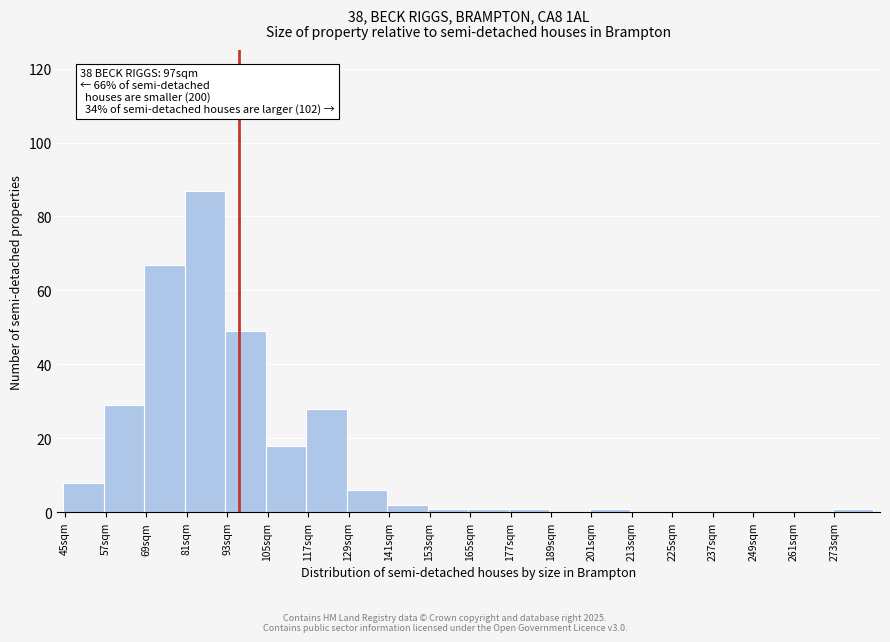

Which range on the x-axis has the tallest bar?

81 to 93